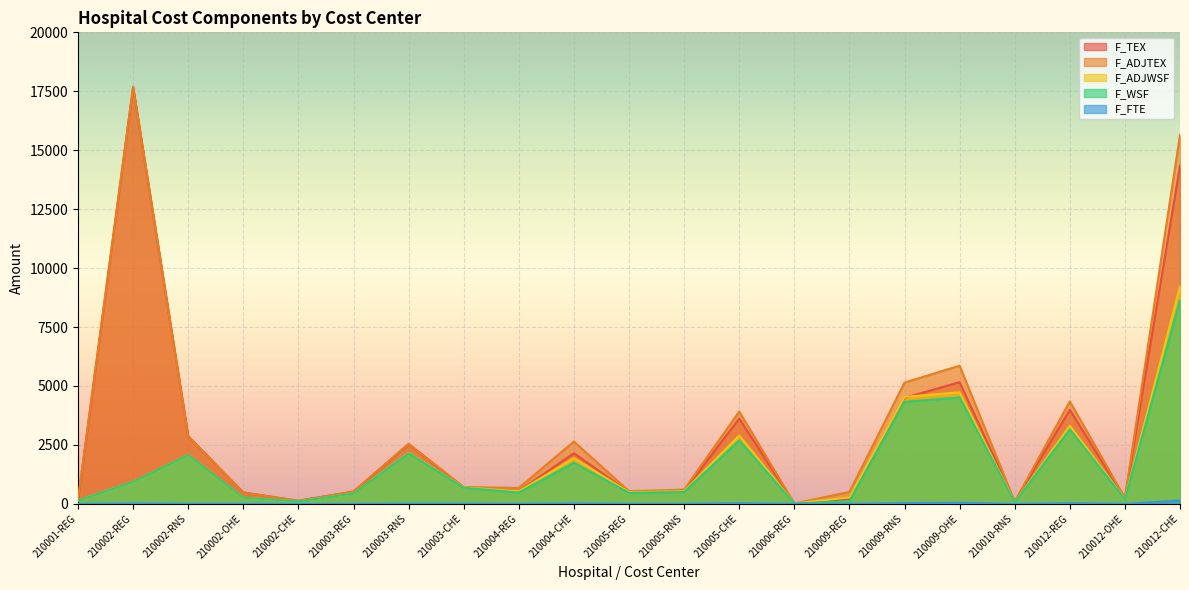

How many interior local peaks does the F_ADJTEX series have?

6